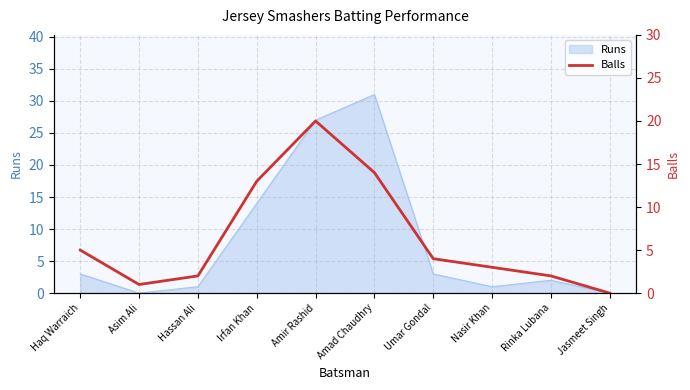

The value of Runs at Asim Ali is 18. True or false?

False